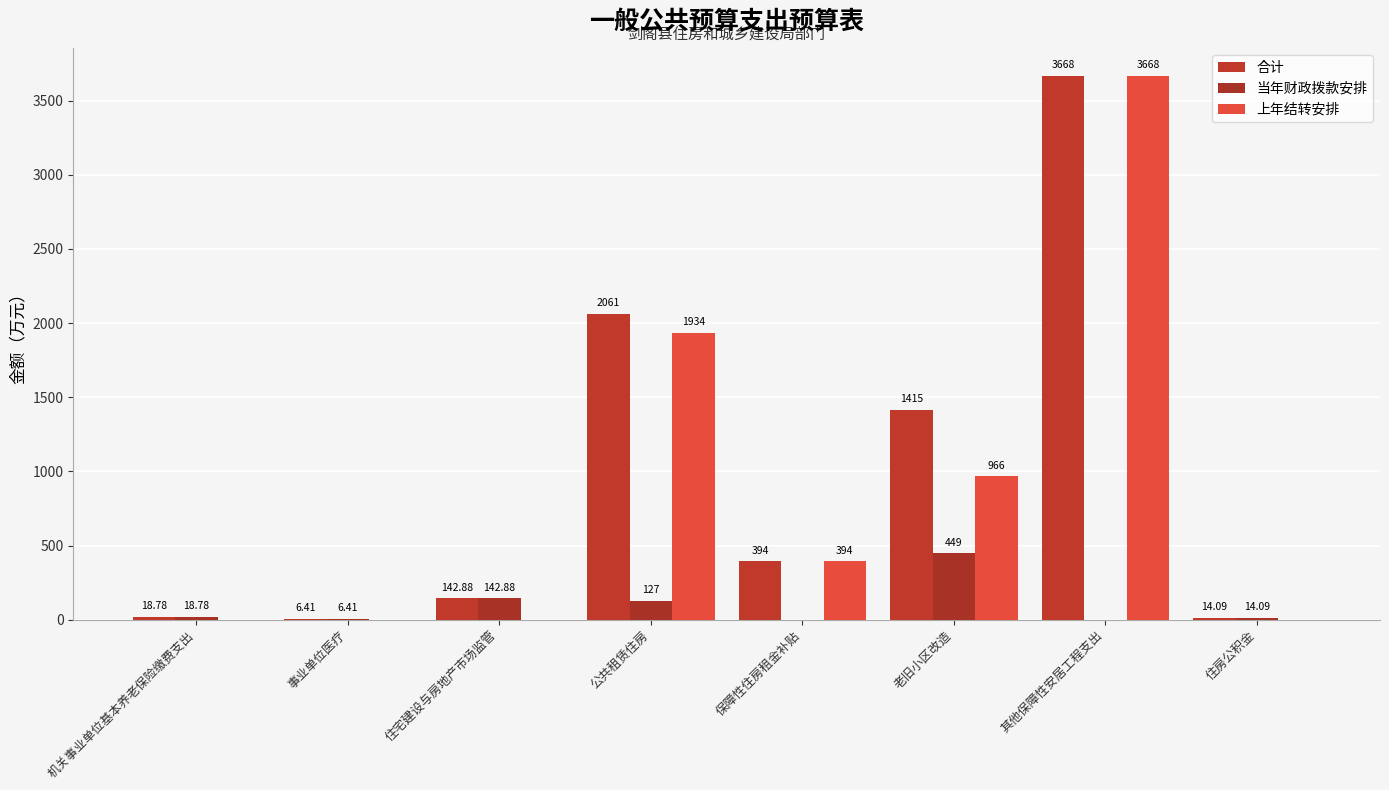

What is the label of the 7th bar from the left?

其他保障性安居工程支出